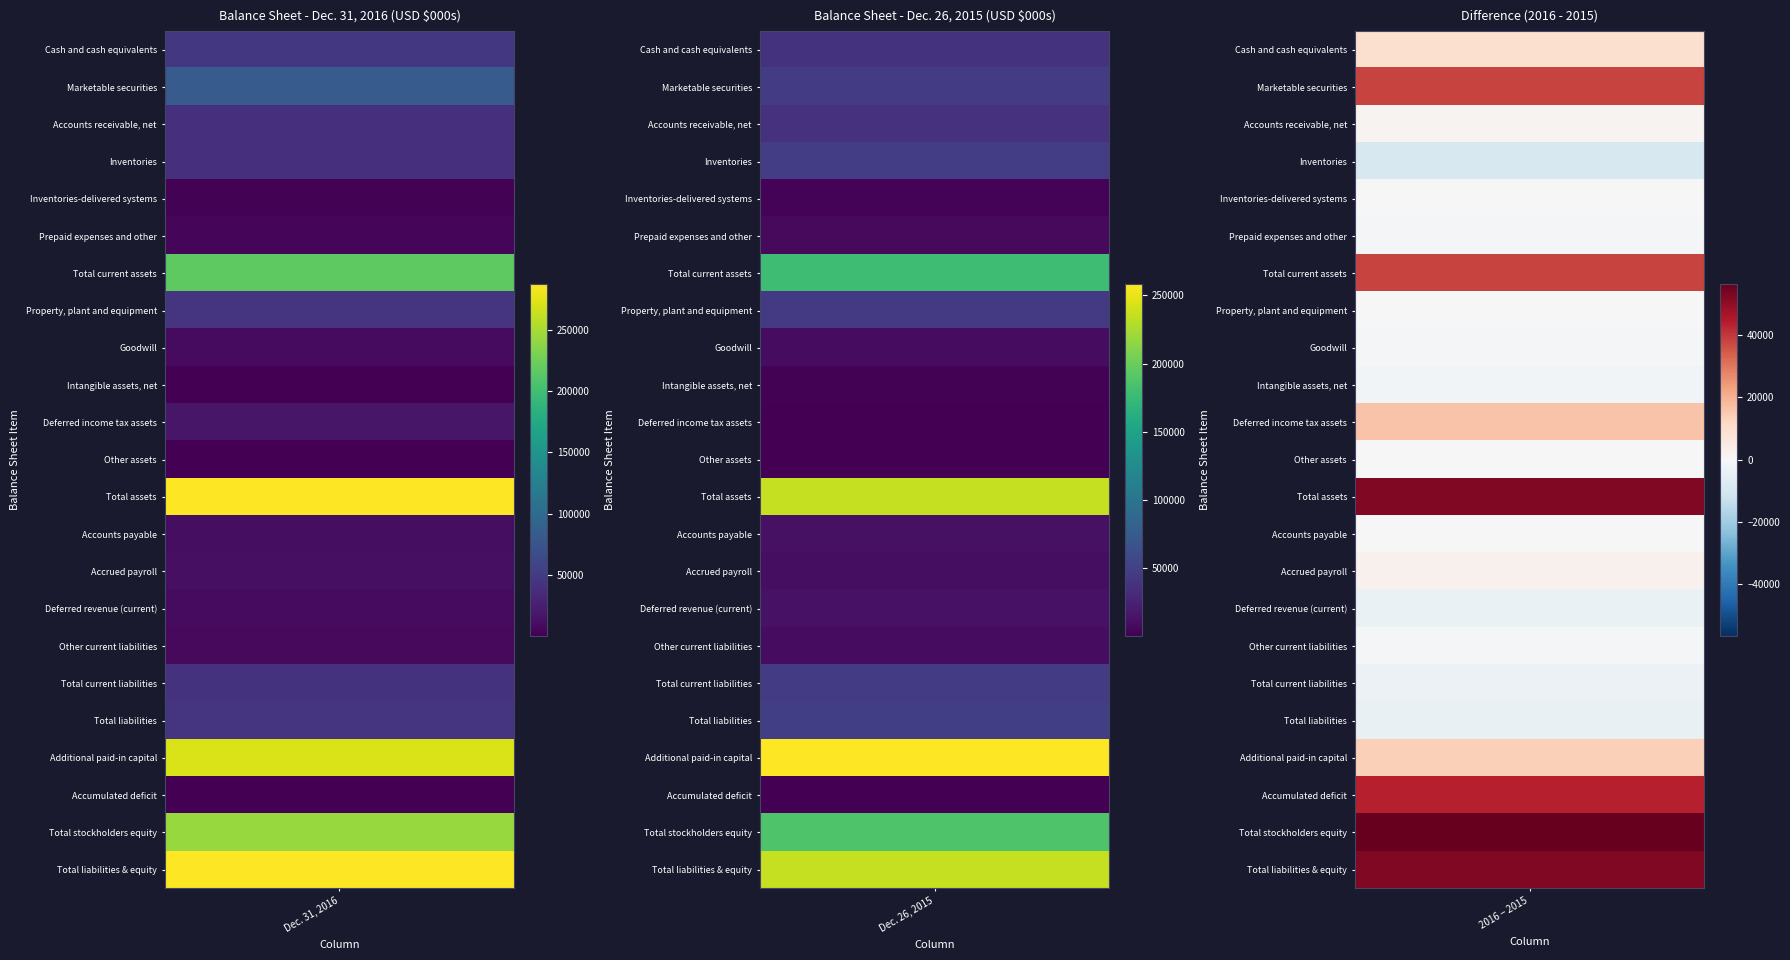

Reading left to right, transcribe all the data shown in this chart.

Cash and cash equivalents: 0=47062	1=38154
Marketable securities: 0=82899	1=44931
Accounts receivable, net: 0=39457	1=37832
Inventories: 0=38837	1=47749
Inventories-delivered systems: 0=2457	1=2856
Prepaid expenses and other: 0=5667	1=6592
Total current assets: 0=216379	1=178114
Property, plant and equipment: 0=44226	1=44493
Goodwill: 0=8940	1=9415
Intangible assets, net: 0=412	1=1867
Deferred income tax assets: 0=17399	1=1118
Other assets: 0=474	1=533
Total assets: 0=287830	1=235540
Accounts payable: 0=11342	1=11675
Accrued payroll: 0=12656	1=10097
Deferred revenue (current): 0=9168	1=12790
Other current liabilities: 0=8047	1=8878
Total current liabilities: 0=42026	1=45211
Total liabilities: 0=44056	1=48212
Additional paid-in capital: 0=271969	1=258715
Accumulated deficit: 0=-22174	1=-66209
Total stockholders equity: 0=243774	1=187328
Total liabilities & equity: 0=287830	1=235540